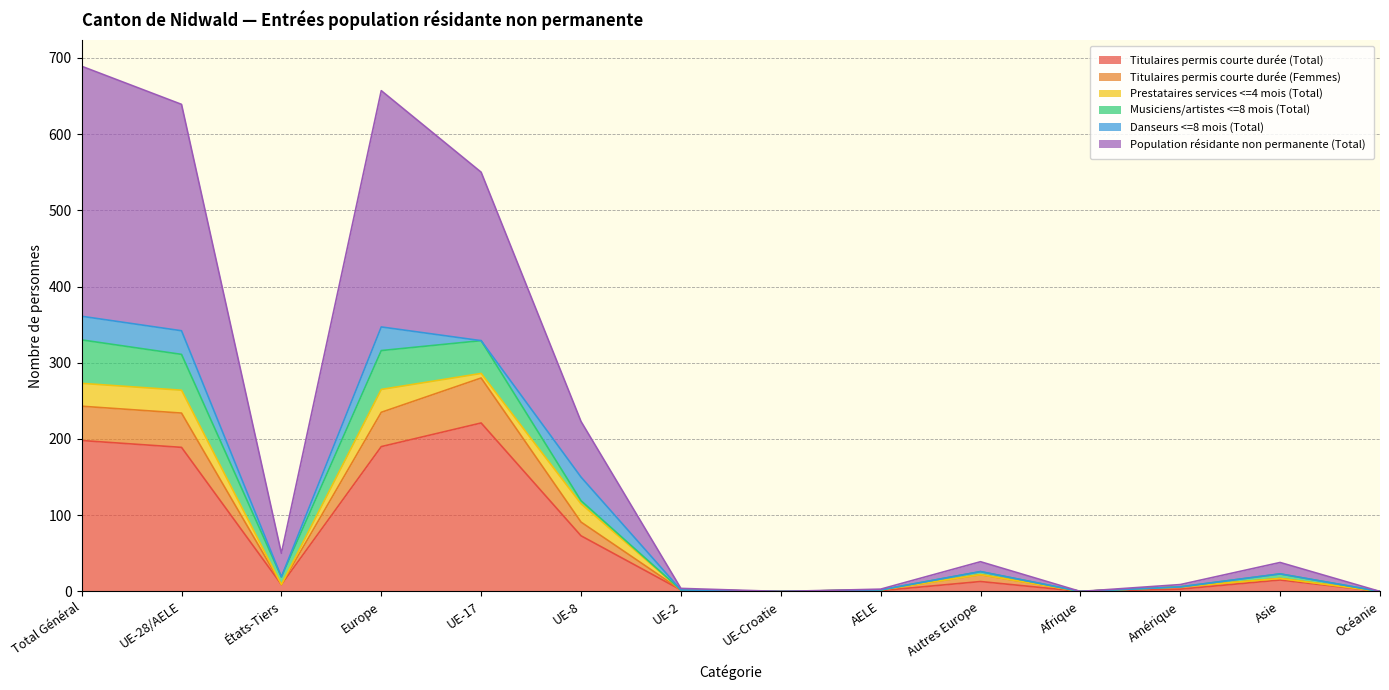

At which label does Titulaires permis courte durée (Total) reach its minimum?

UE-Croatie